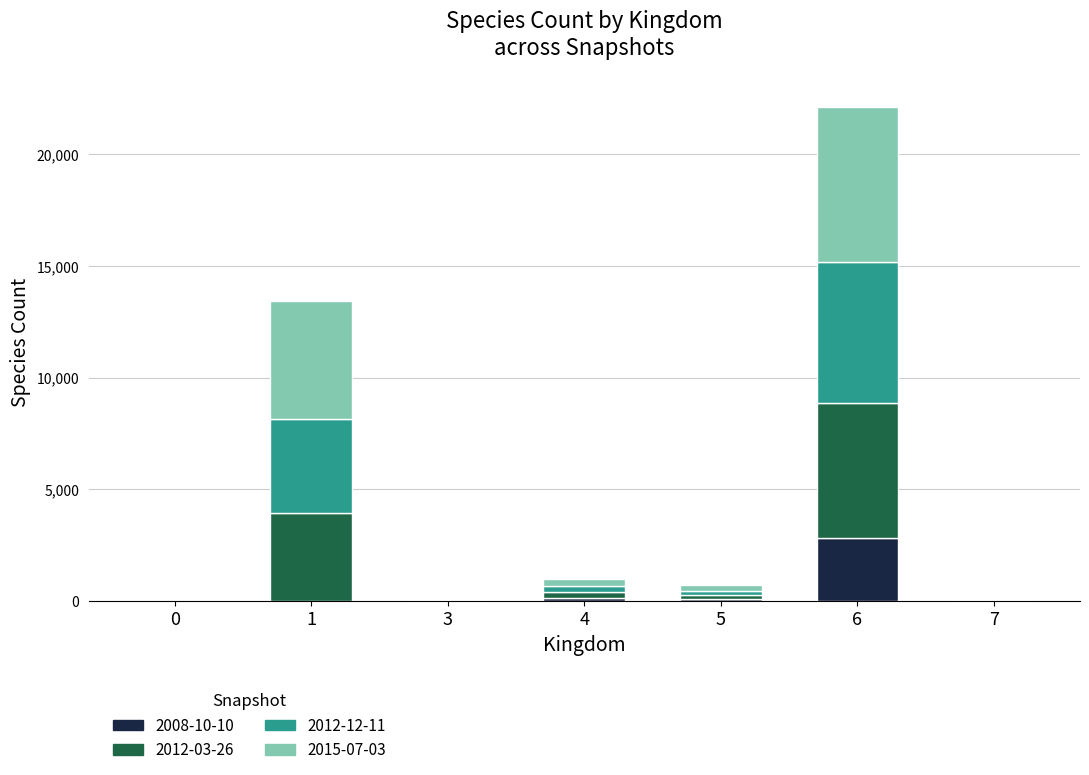

At which category is the sum across all series the highest?

6